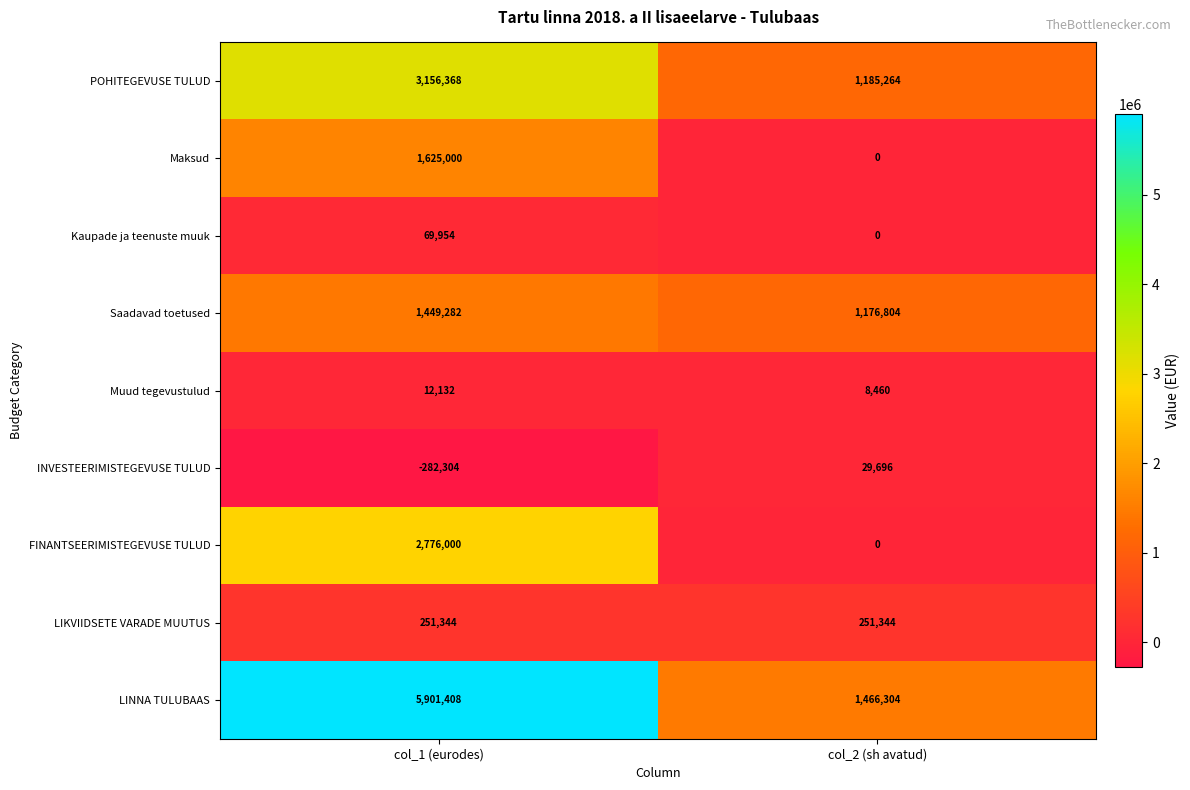

Which series changed the most between col_1 (eurodes) and col_2 (sh avatud)?

LINNA TULUBAAS